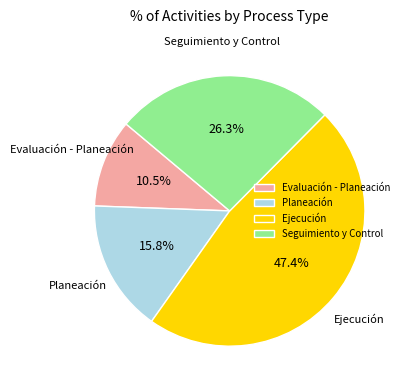

Approximately how many times larger is the value at Planeación compared to Seguimiento y Control?

0.6